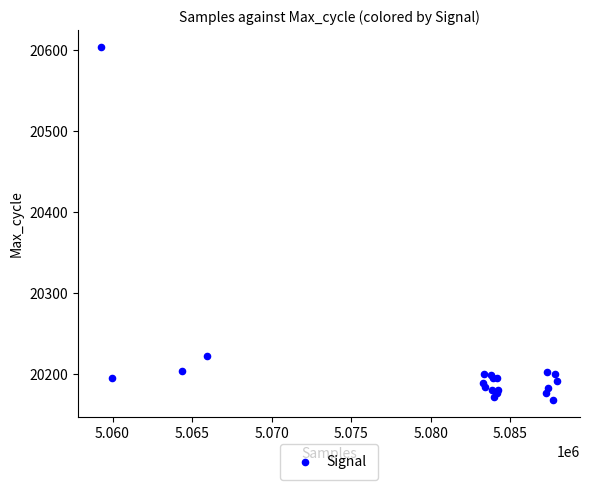

What Y value in the scatter plot is closest to 20386?

20223